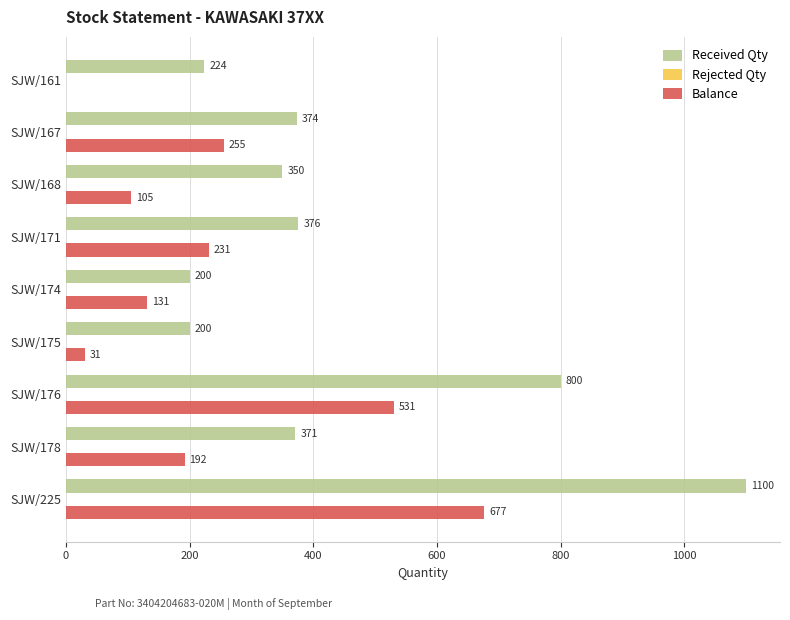

What is the average value of the Balance series?

239